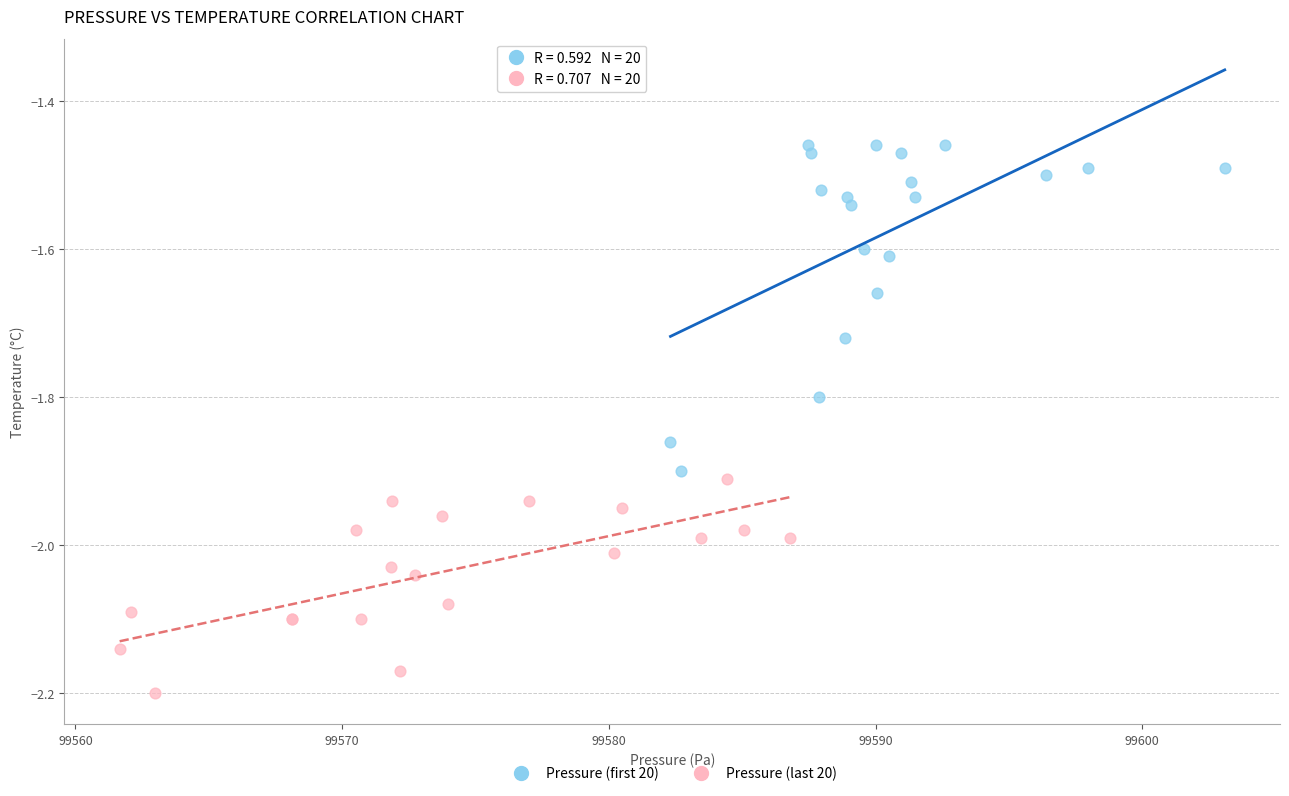

Which series has the largest Y range (max minus min)?

Pressure (first 20)